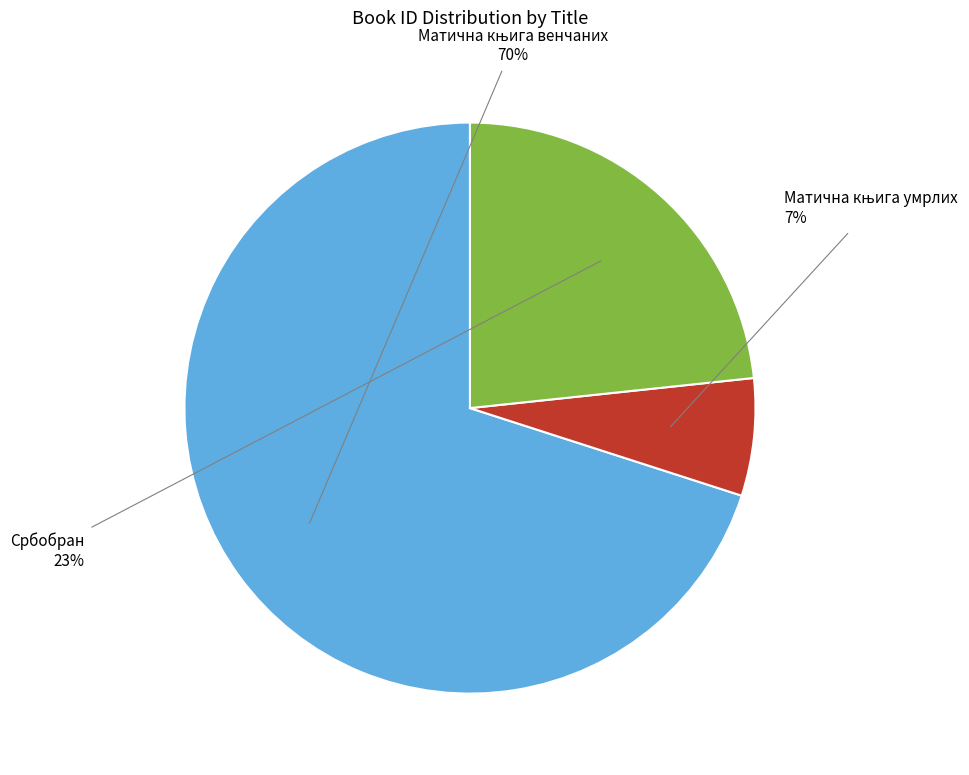

To the nearest percent, what is the average slice percentage?

33%